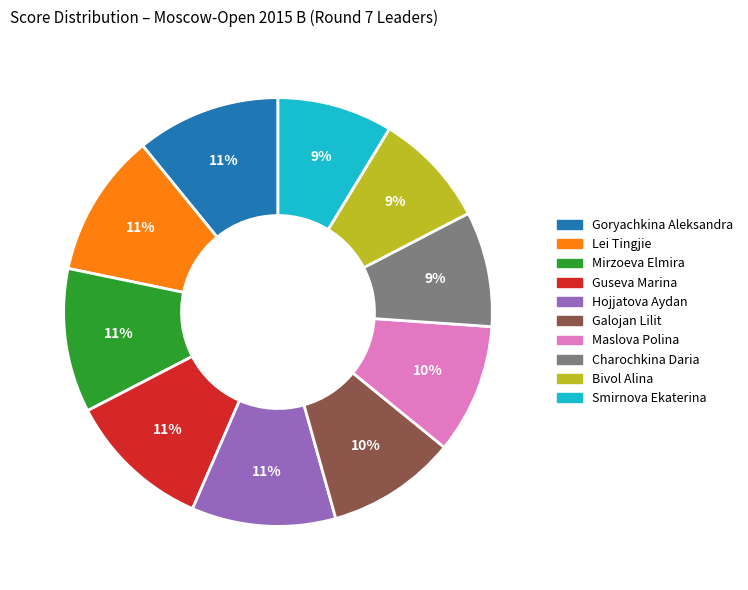

To the nearest percent, what is the difference between the largest and smallest slice percentages?

2%